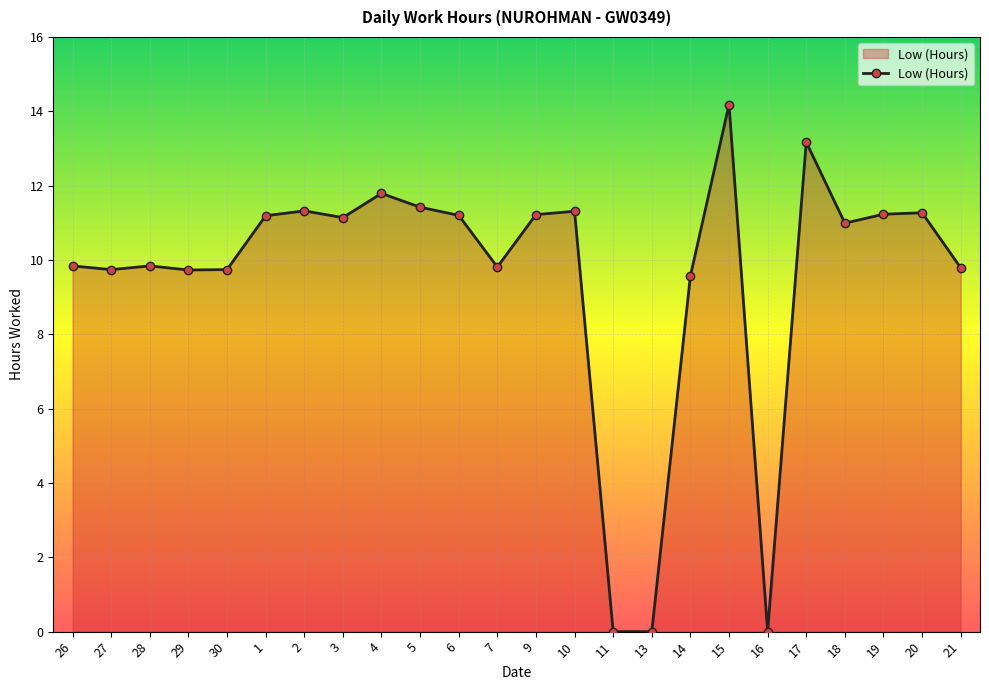

True or false: there are more than 0 points higher than both neighbors.

True